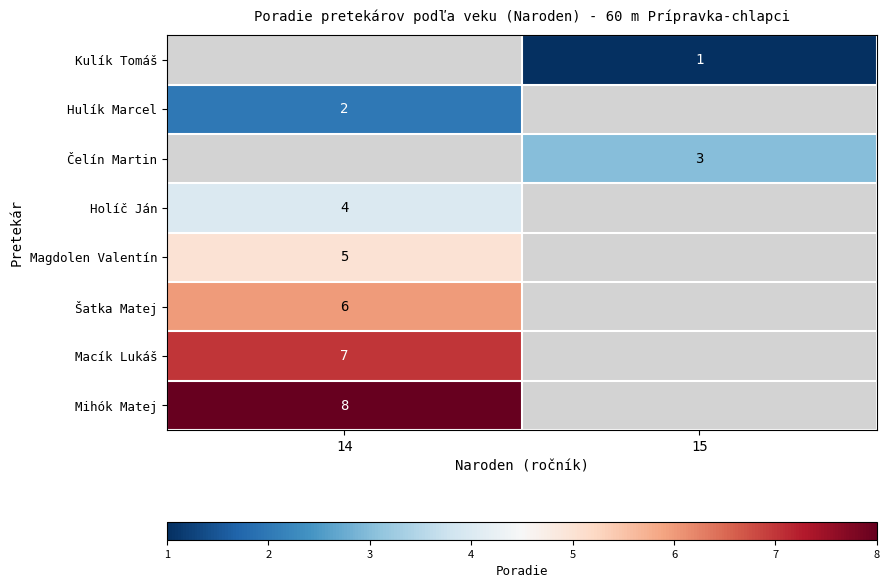

True or false: row_2 has a value of 3.0 at 15.

True